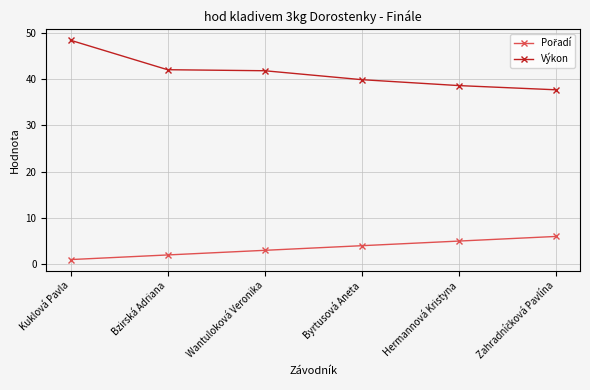

Does the chart have visible grid lines?

Yes